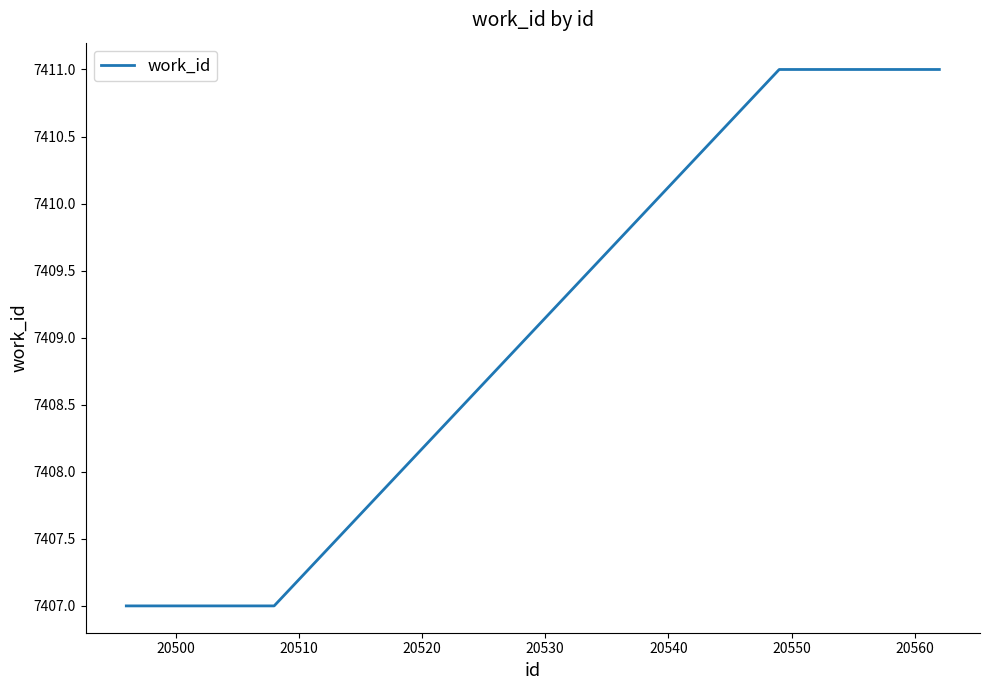

What is the minimum value shown in the chart?

7407